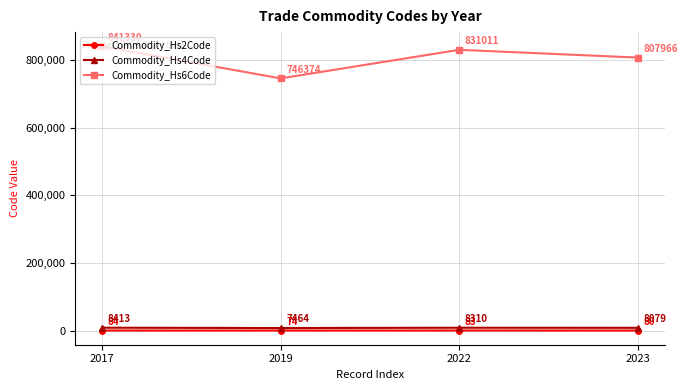

How many distinct data groups are displayed?

3